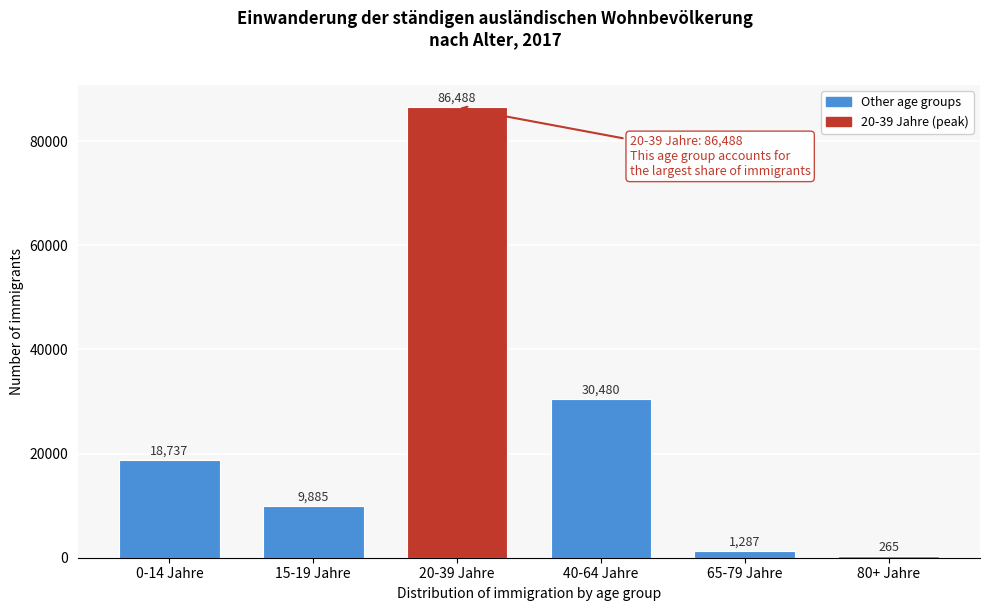

Reading left to right, transcribe all the data shown in this chart.

0-14 Jahre=18737	15-19 Jahre=9885	20-39 Jahre=86488	40-64 Jahre=30480	65-79 Jahre=1287	80+ Jahre=265